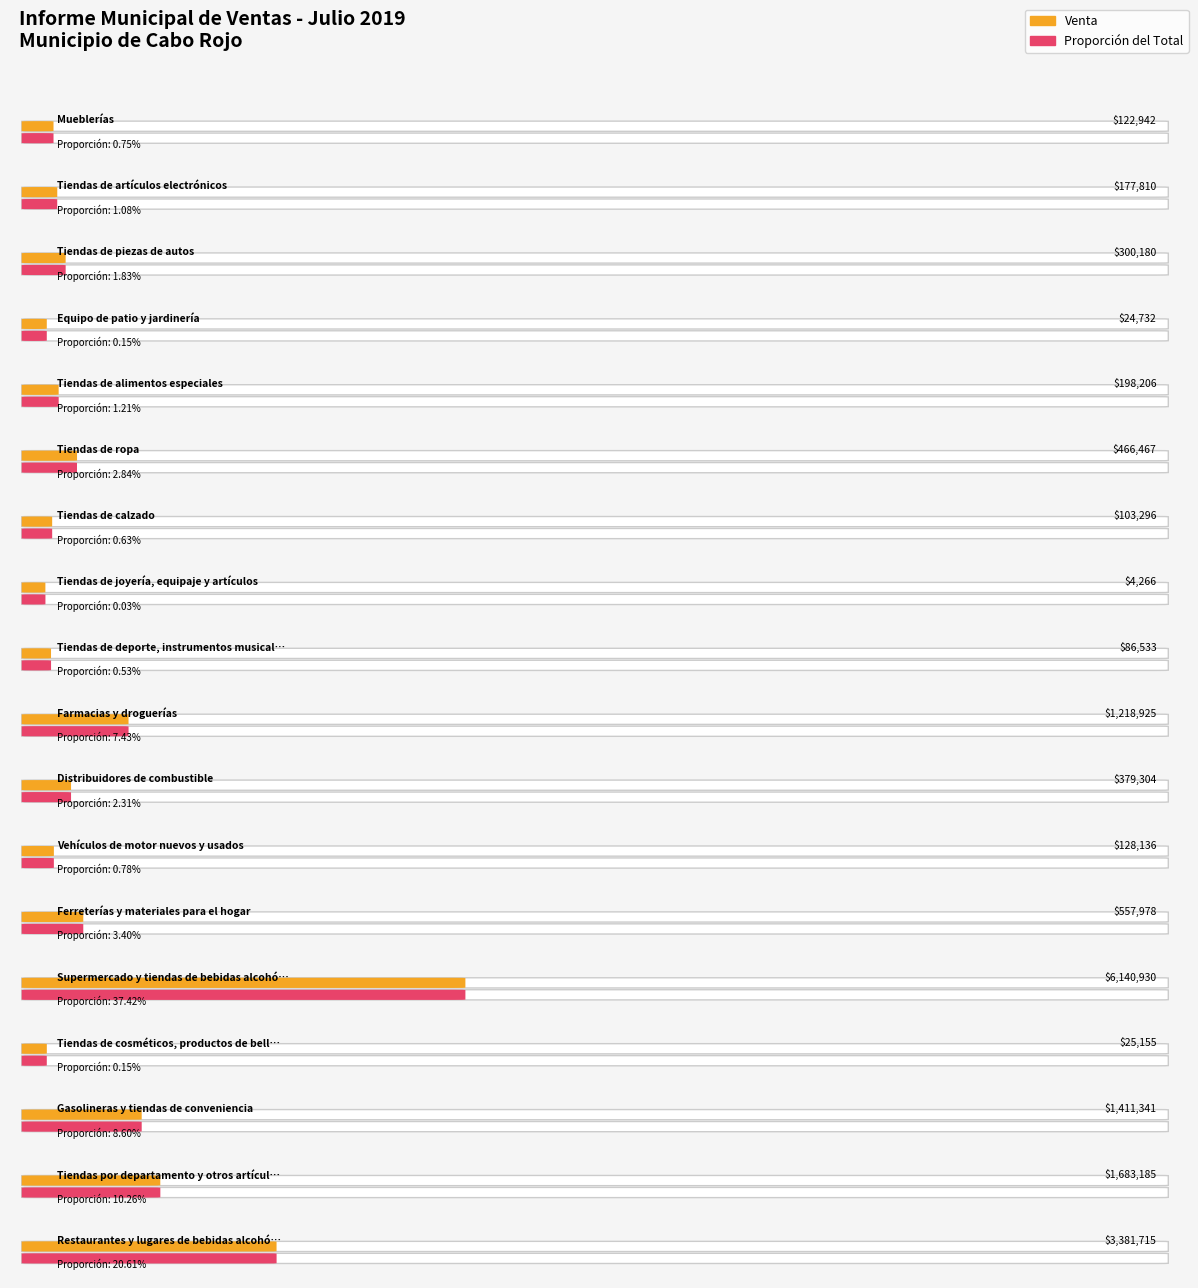

True or false: the data shows 103296.1 at Tiendas de calzado.

True